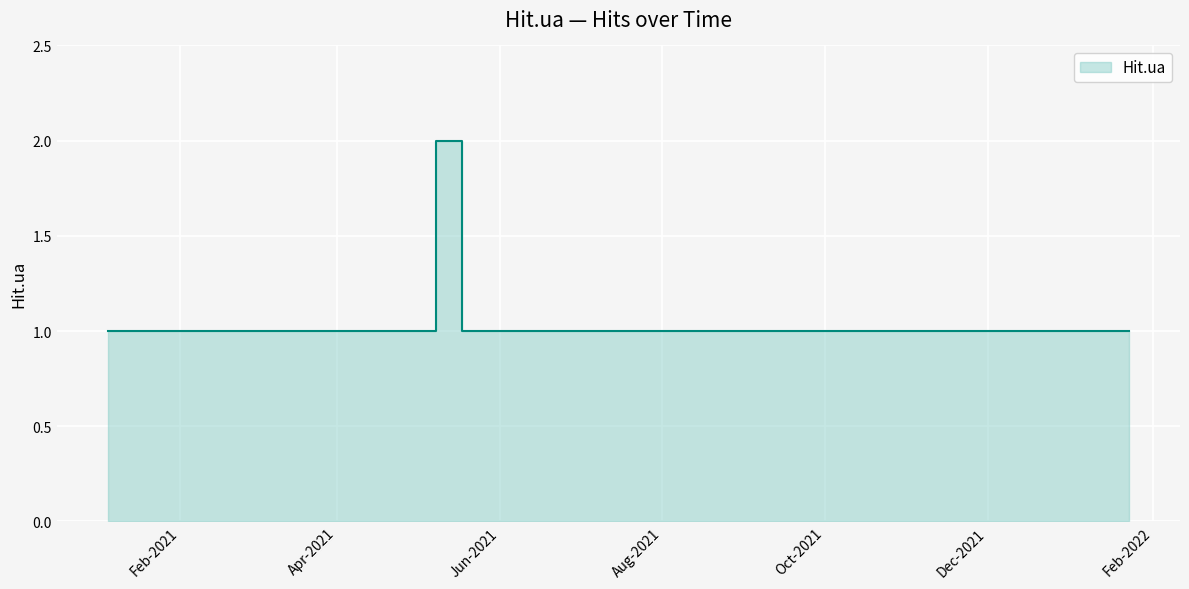

What is the label of the 18th point from the right?

2021-06-09